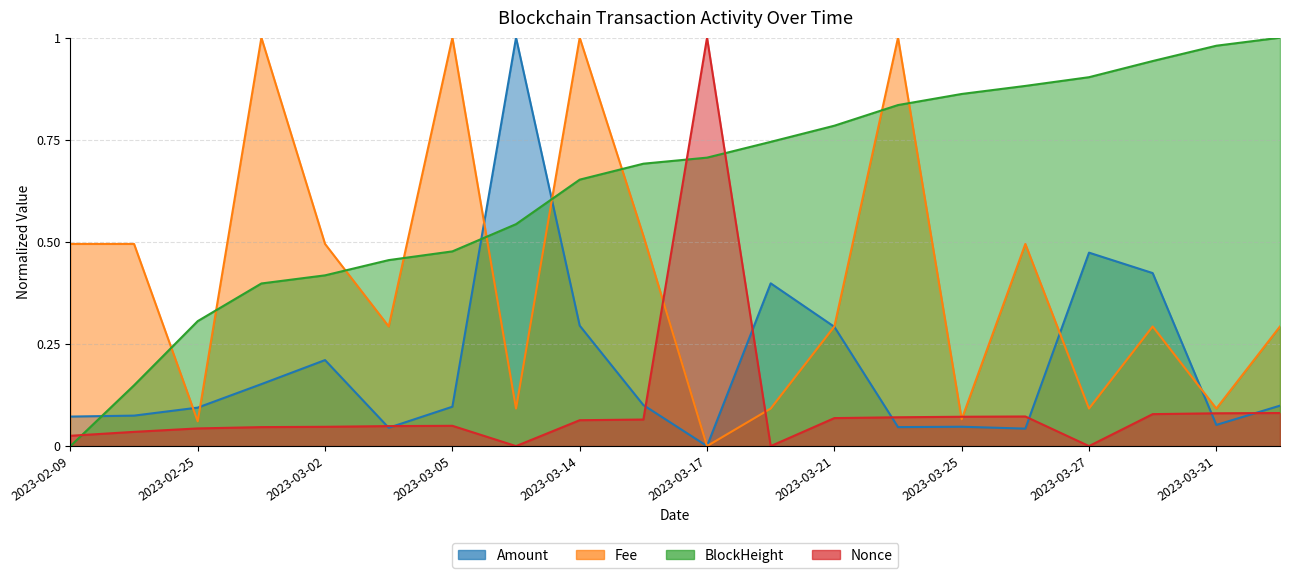

Reading left to right, extract all data points from this chart.

Amount: 0.1	0.1	0.1	0.2	0.2	0.0	0.1	1.0	0.3	0.1	0.0	0.4	0.3	0.0	0.0	0.0	0.5	0.4	0.1	0.1
Fee: 0.5	0.5	0.1	1.0	0.5	0.3	1.0	0.1	1.0	0.5	0.0	0.1	0.3	1.0	0.1	0.5	0.1	0.3	0.1	0.3
BlockHeight_norm: 0.0	0.1	0.3	0.4	0.4	0.5	0.5	0.5	0.7	0.7	0.7	0.7	0.8	0.8	0.9	0.9	0.9	0.9	1.0	1.0
Nonce_norm: 0.0	0.0	0.0	0.0	0.0	0.0	0.0	0.0	0.1	0.1	1.0	0.0	0.1	0.1	0.1	0.1	0.0	0.1	0.1	0.1